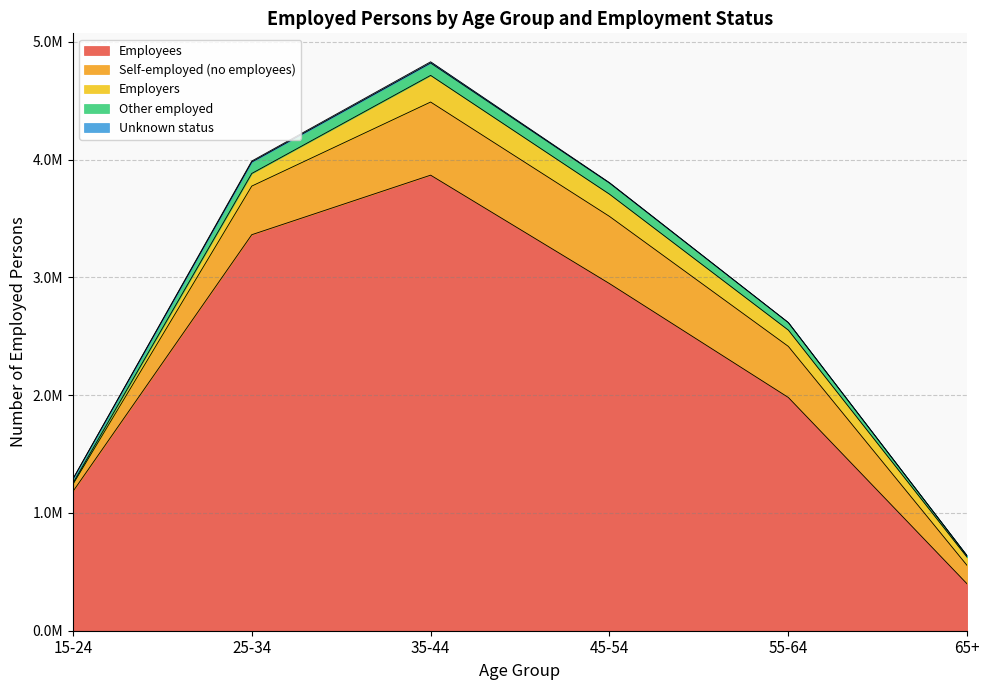

Does the chart have visible grid lines?

Yes